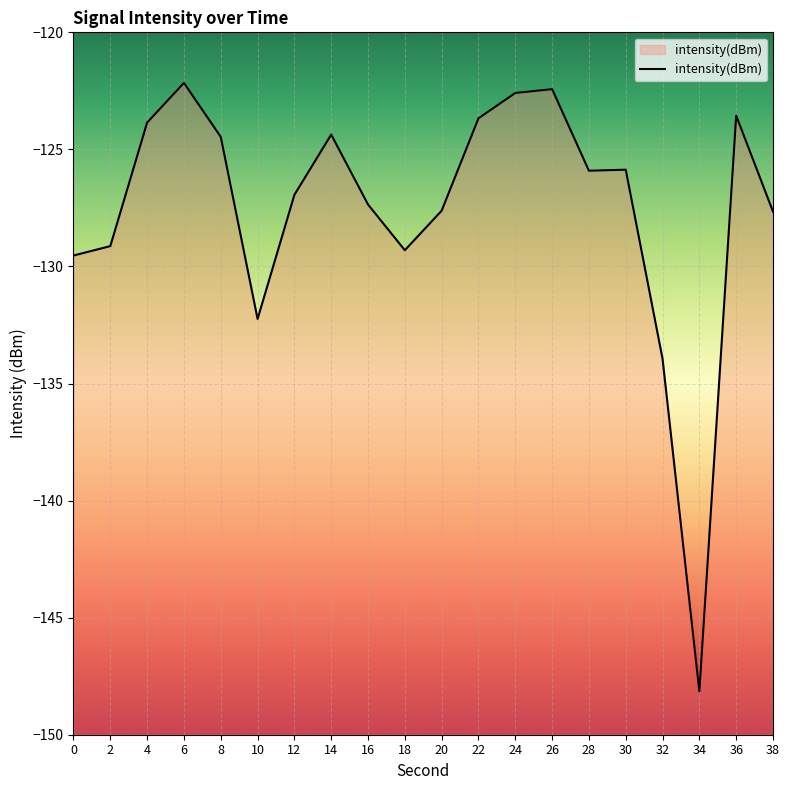

What is the value of the 8th point from the left?

-124.4